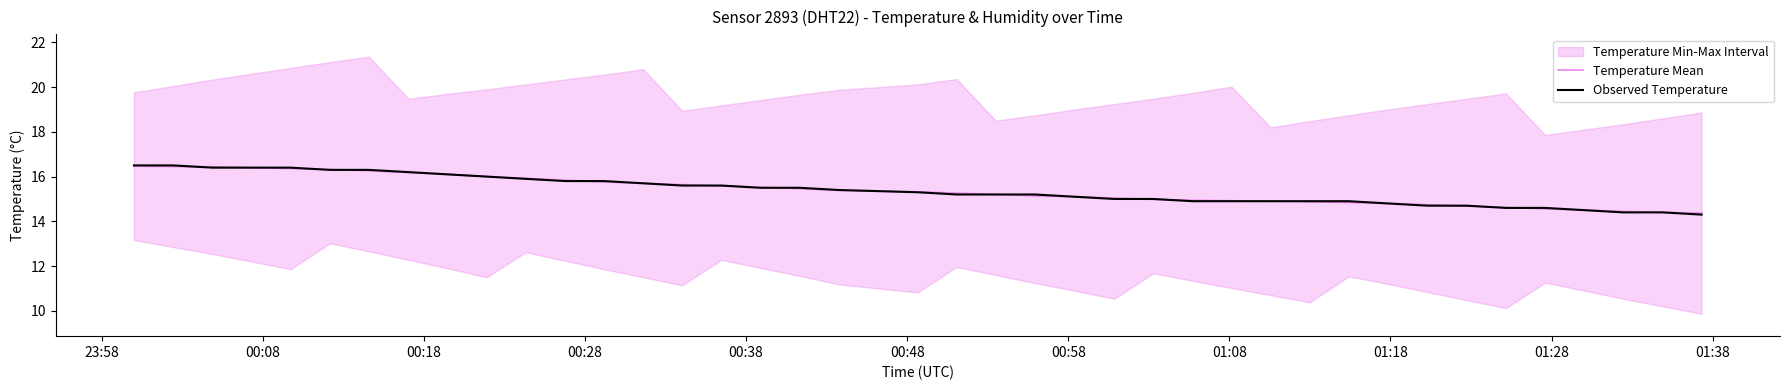

What is the maximum value for Temperature Mean?

16.5